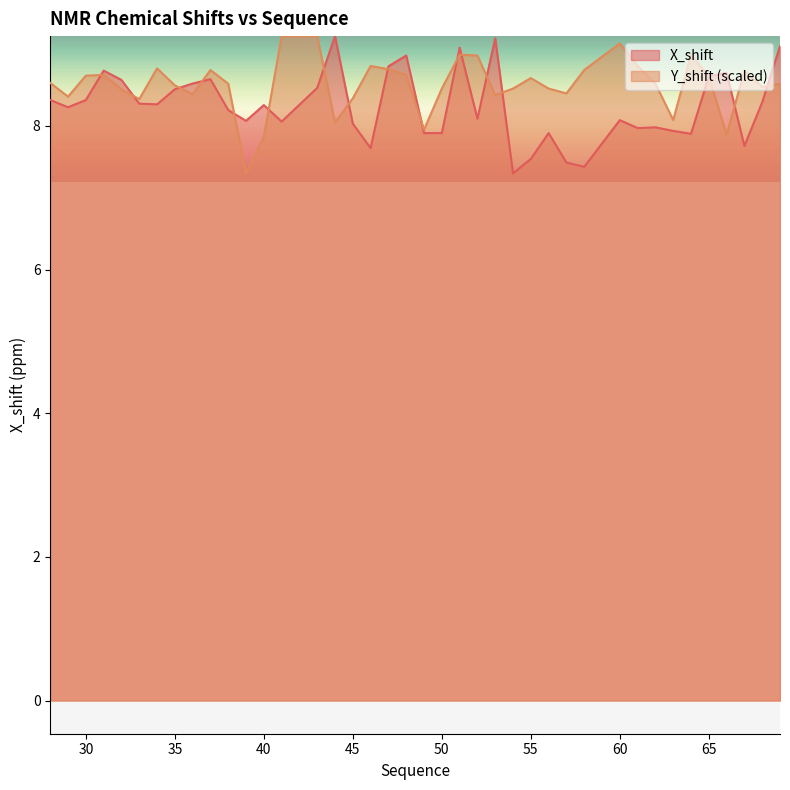

What is the maximum value for Y_shift?

9.2